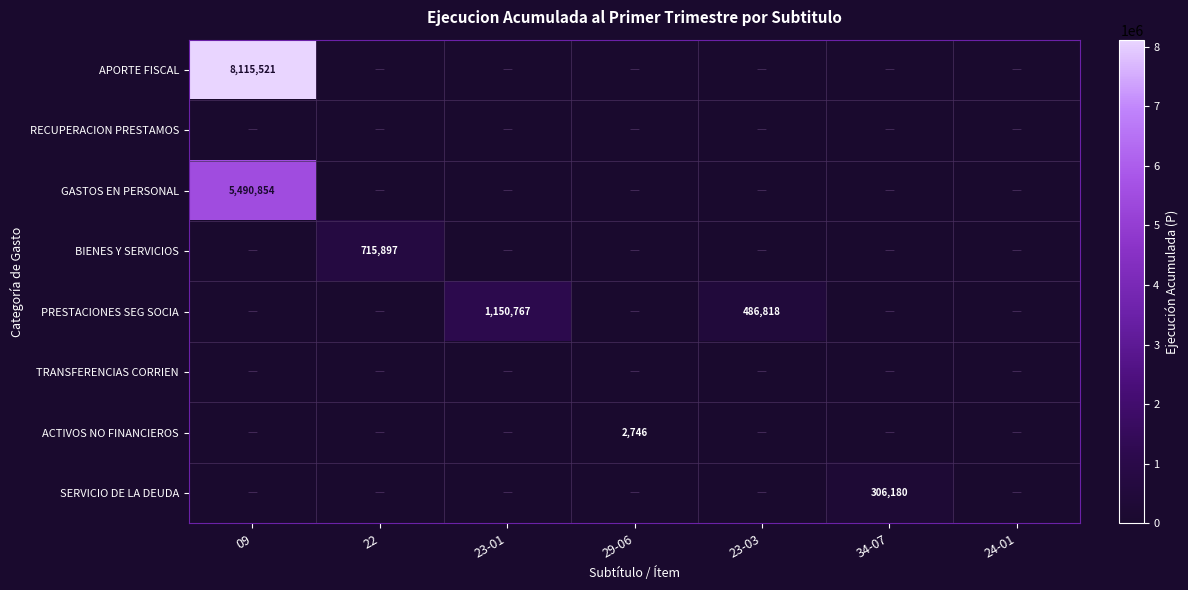

At how many categories does at least one series exceed 3734696?

1